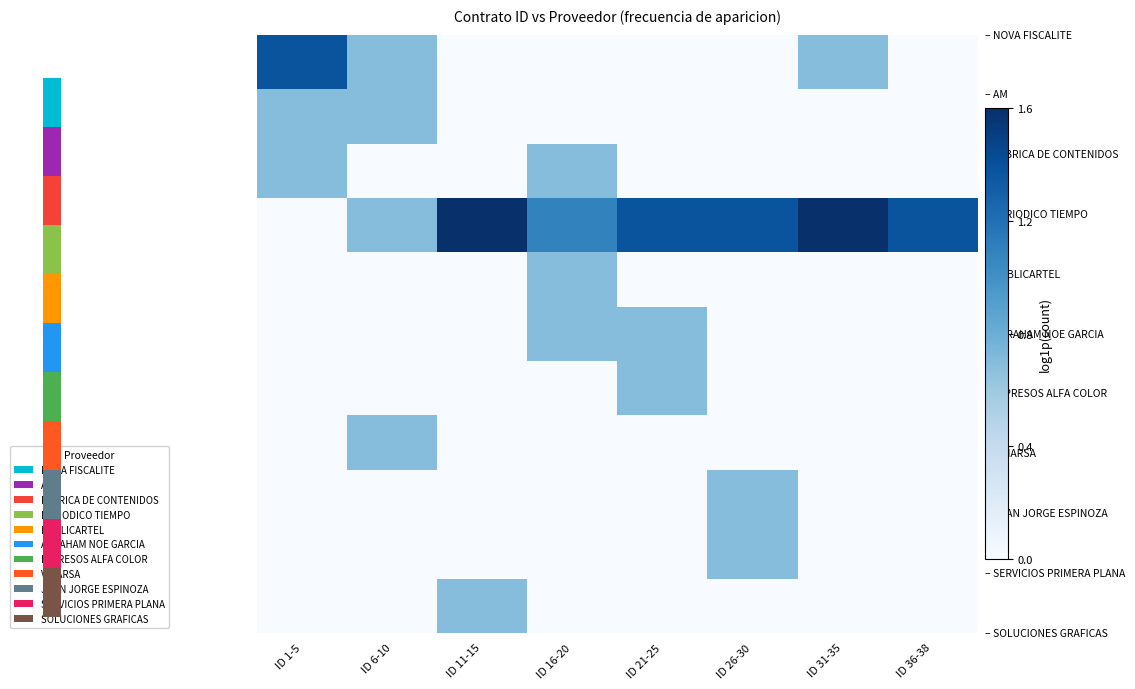

What is the difference between the highest and lowest values at ID 6-10?

0.7